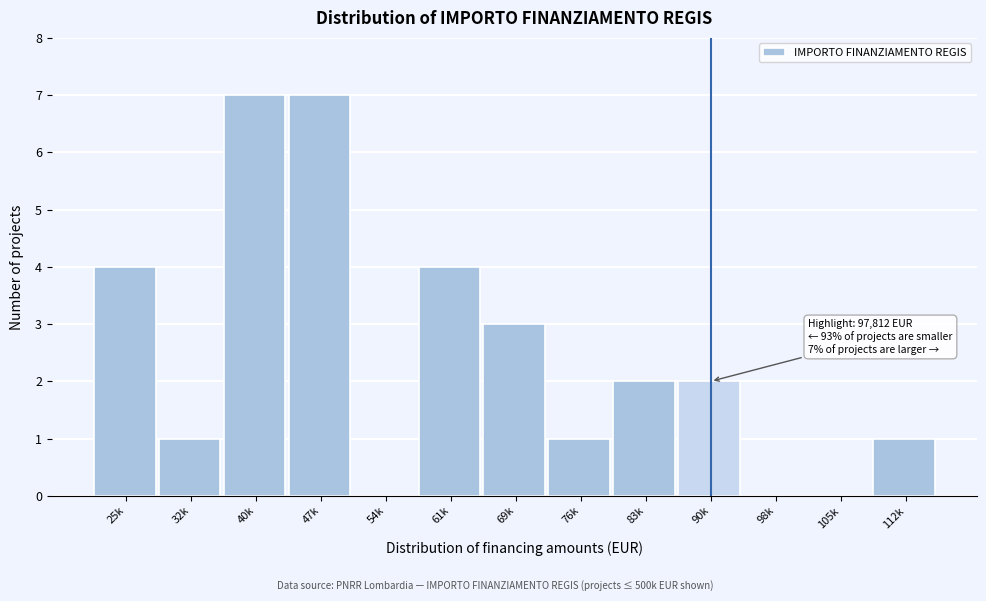

Reading left to right, extract all data points from this chart.

25k=4	32k=1	40k=7	47k=7	54k=0	61k=4	69k=3	76k=1	83k=2	90k=2	98k=0	105k=0	112k=1